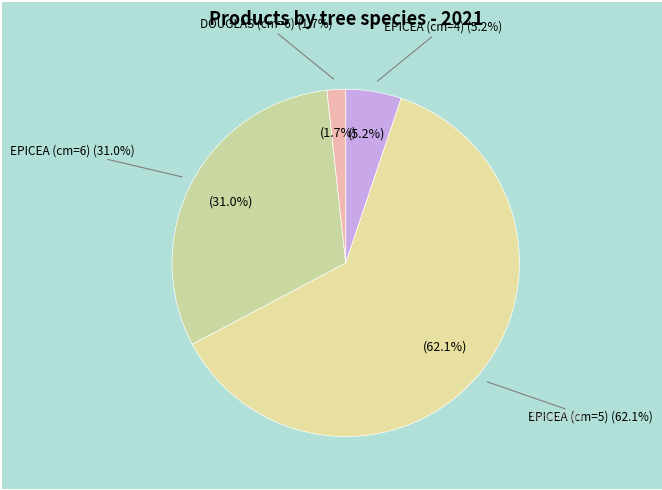

To the nearest percent, what percentage of the pie is EPICEA (cm=5)?

62%